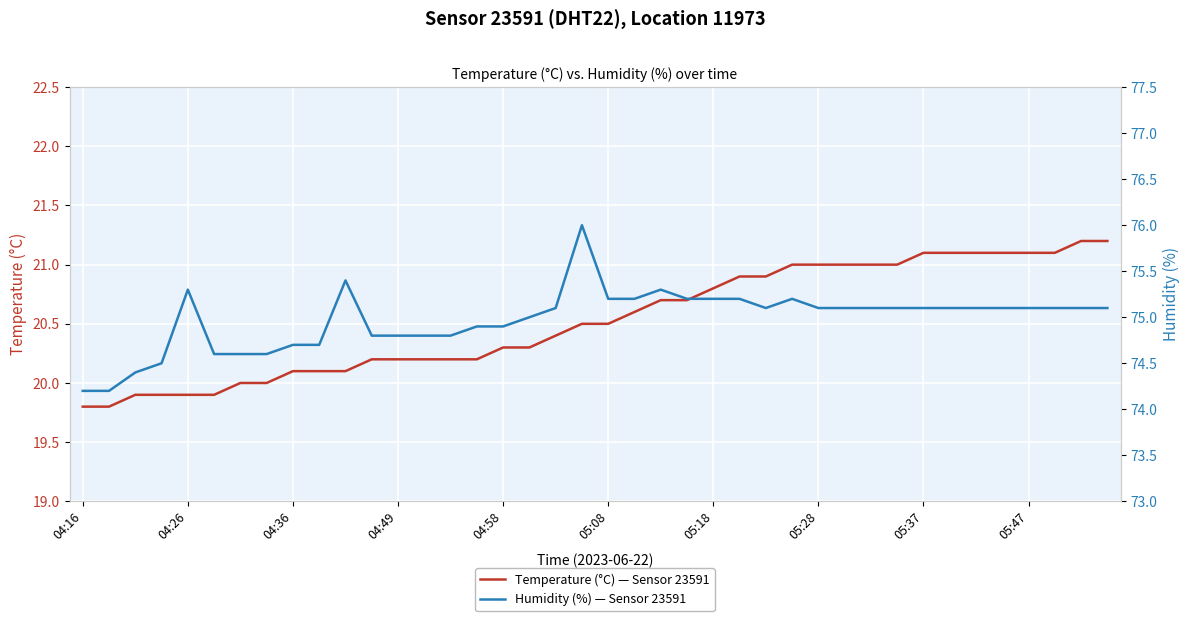

True or false: temperature and humidity cross at least once.

False